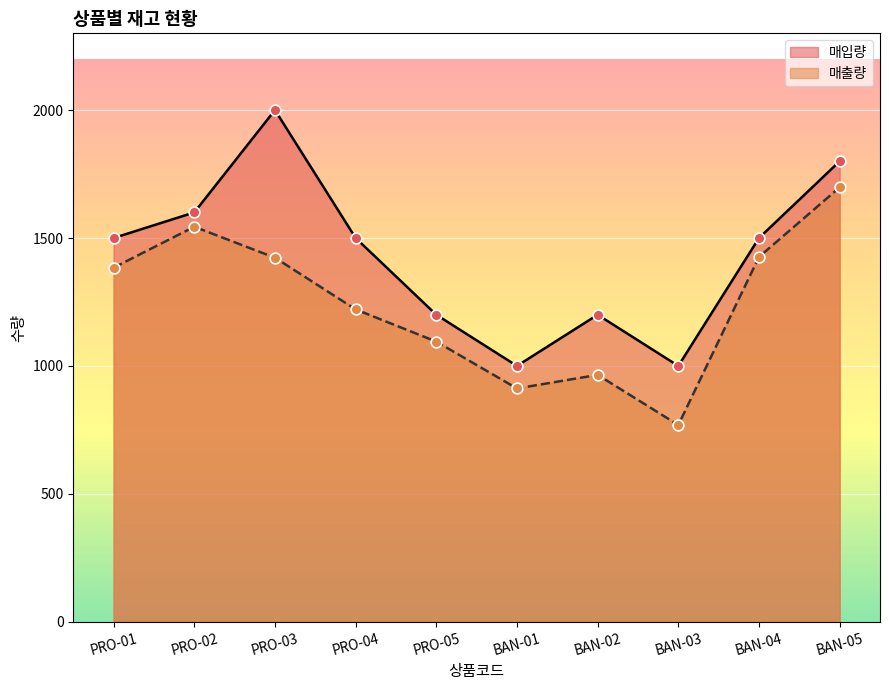

Is the value of 매입량 at PRO-02 greater than the value of 매출량 at BAN-04?

Yes